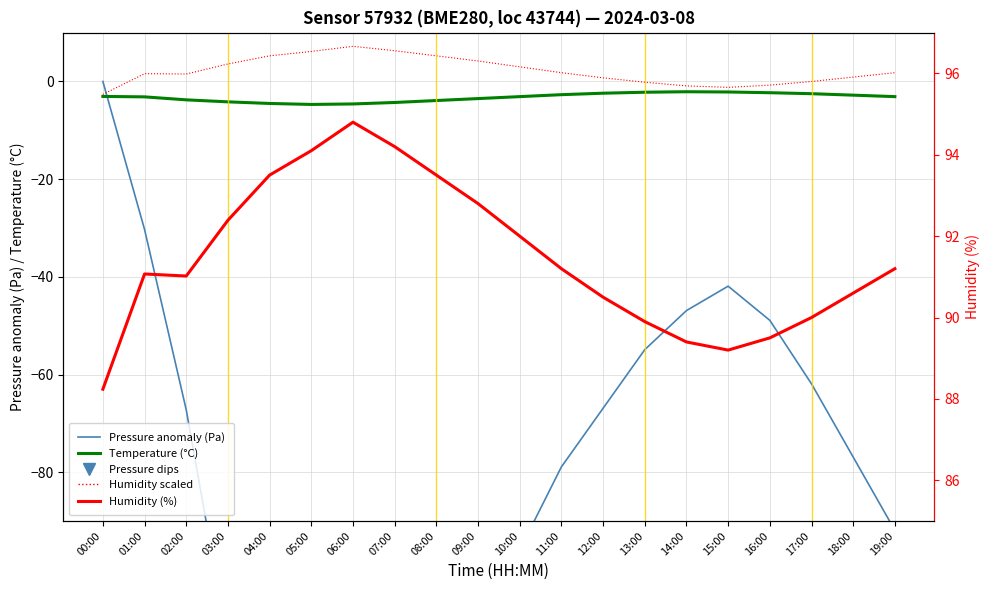

True or false: Temperature (°C) has a value of -1.5 at 14:00.

False